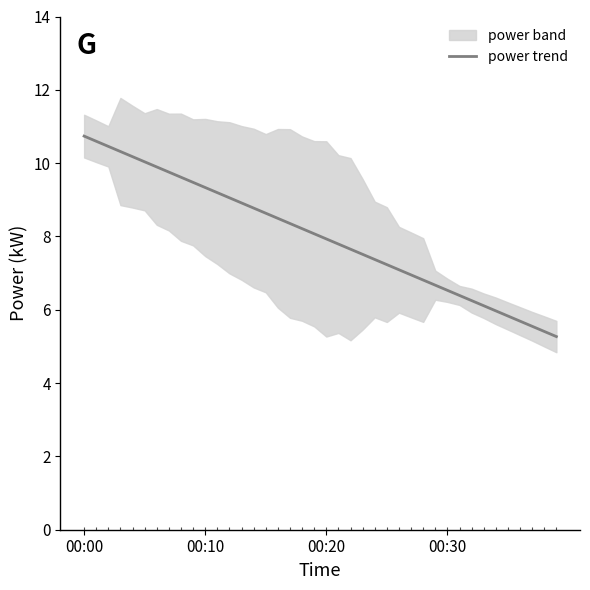

Which has a higher value, 13 or 00:10?

00:10